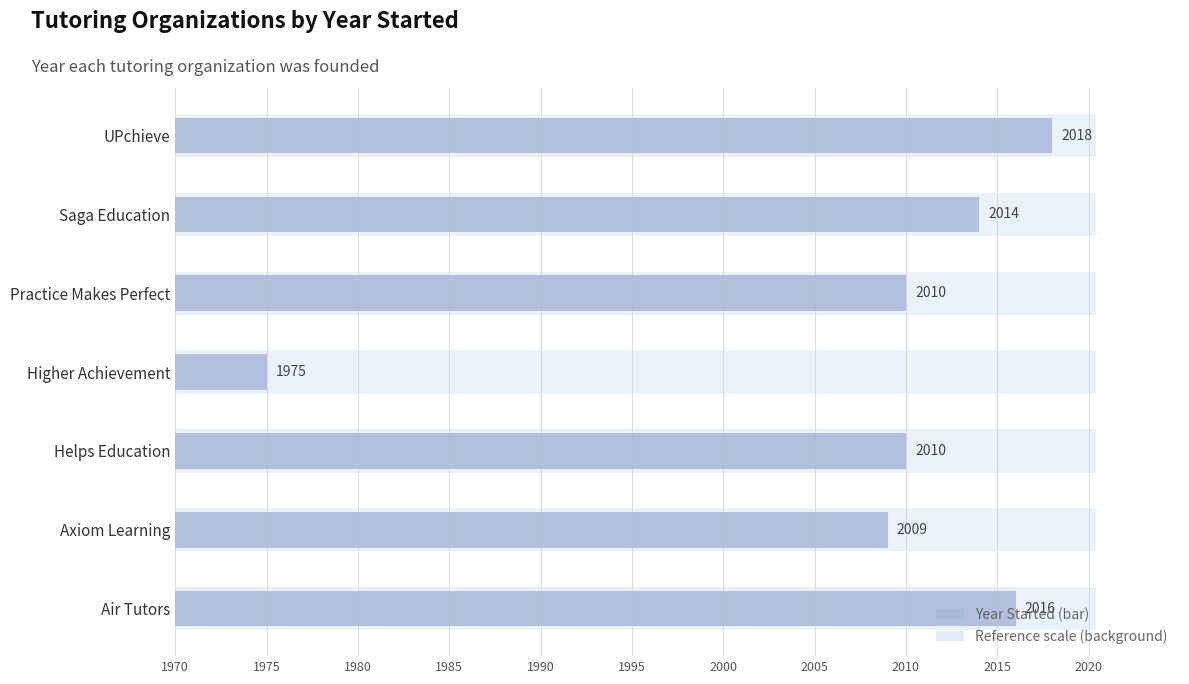

What is the difference between the maximum and second lowest values?

9